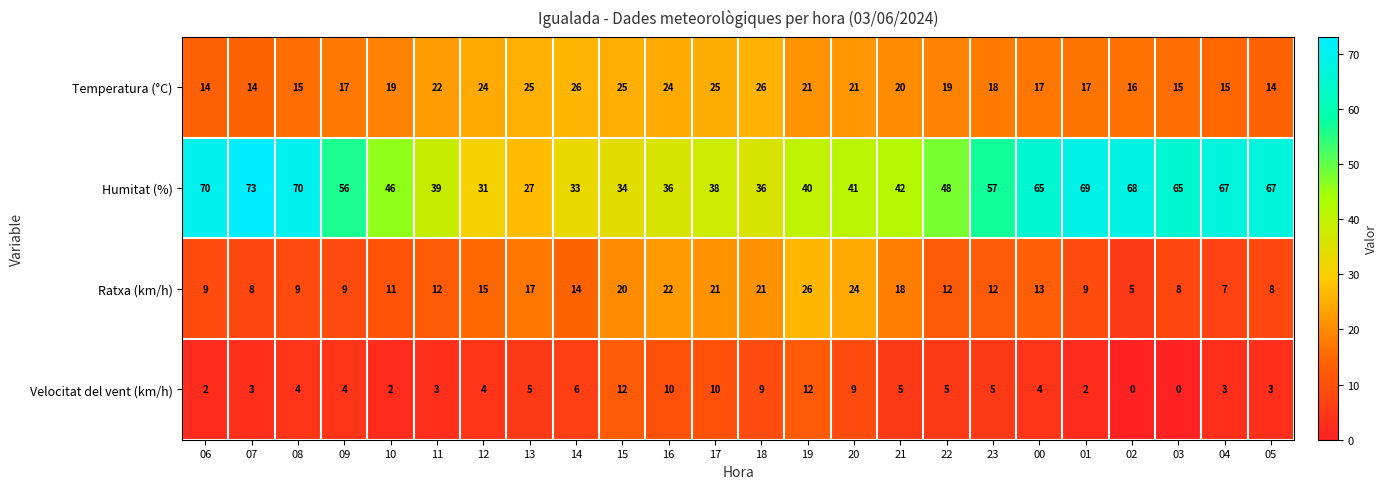

What is the maximum value for Humitat (%)?

73